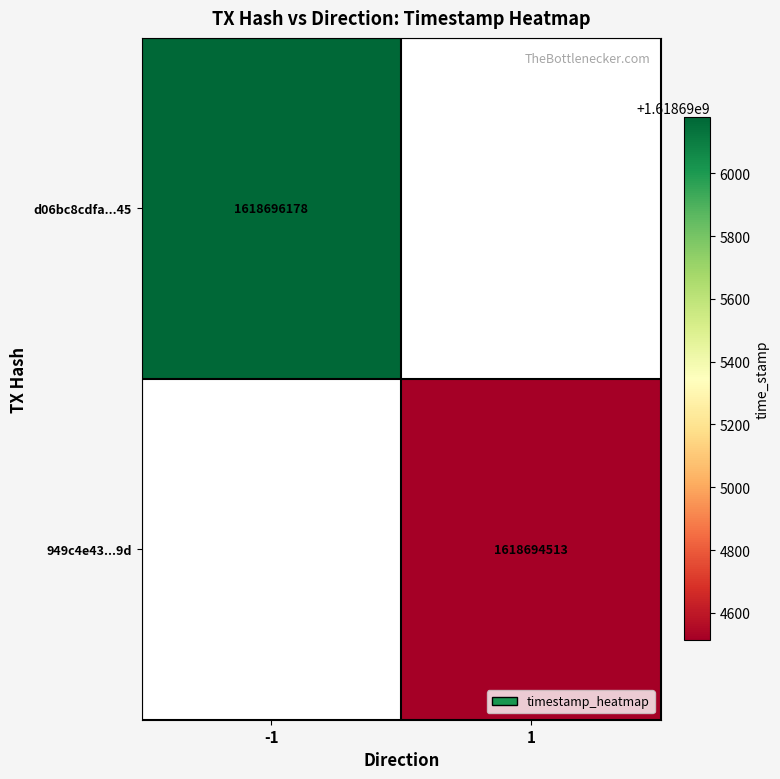

Is the value of d06bc8cdfa...45 at -1 greater than the value of 949c4e43...9d at 1?

Yes